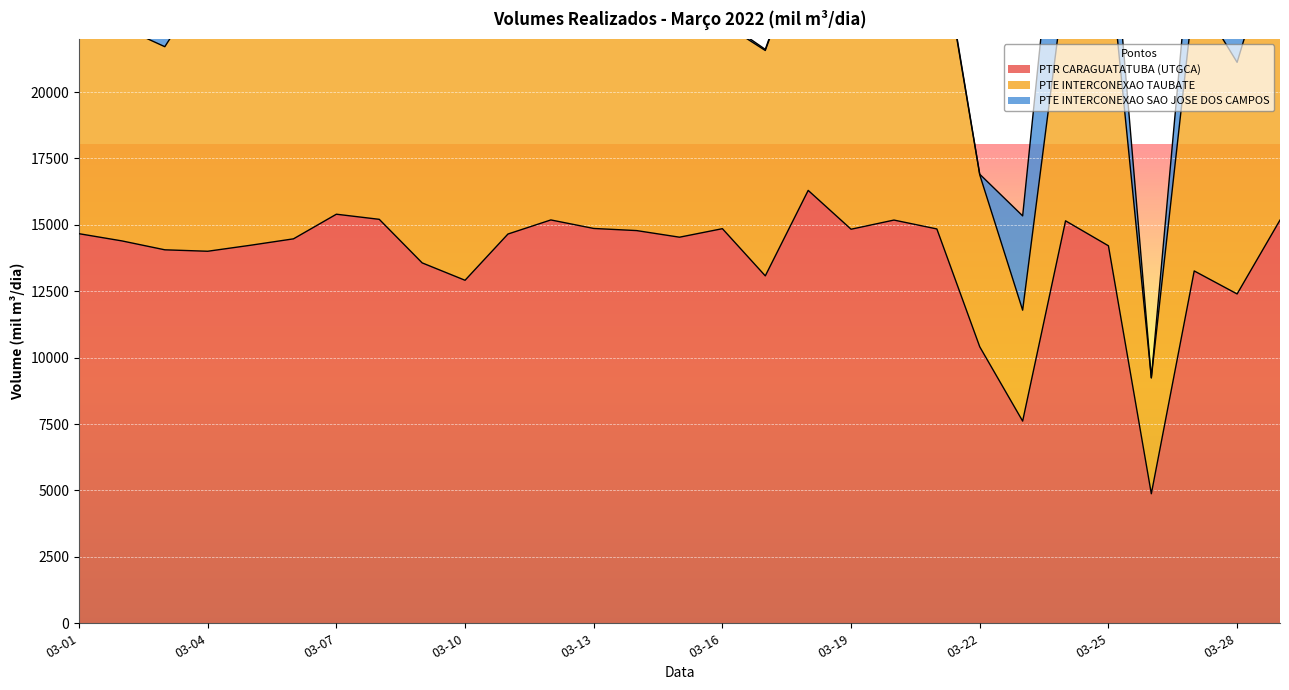

At how many categories does at least one series exceed 14933?

7